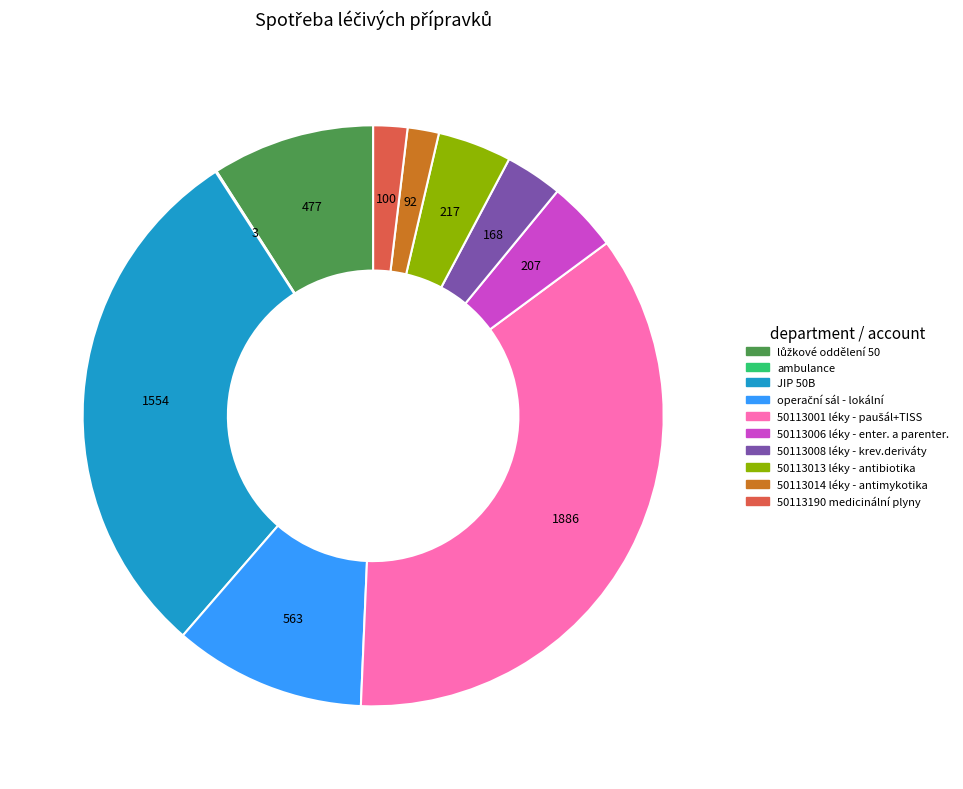

The 50113014 léky - antimykotika slice represents 8% of the pie. True or false?

False